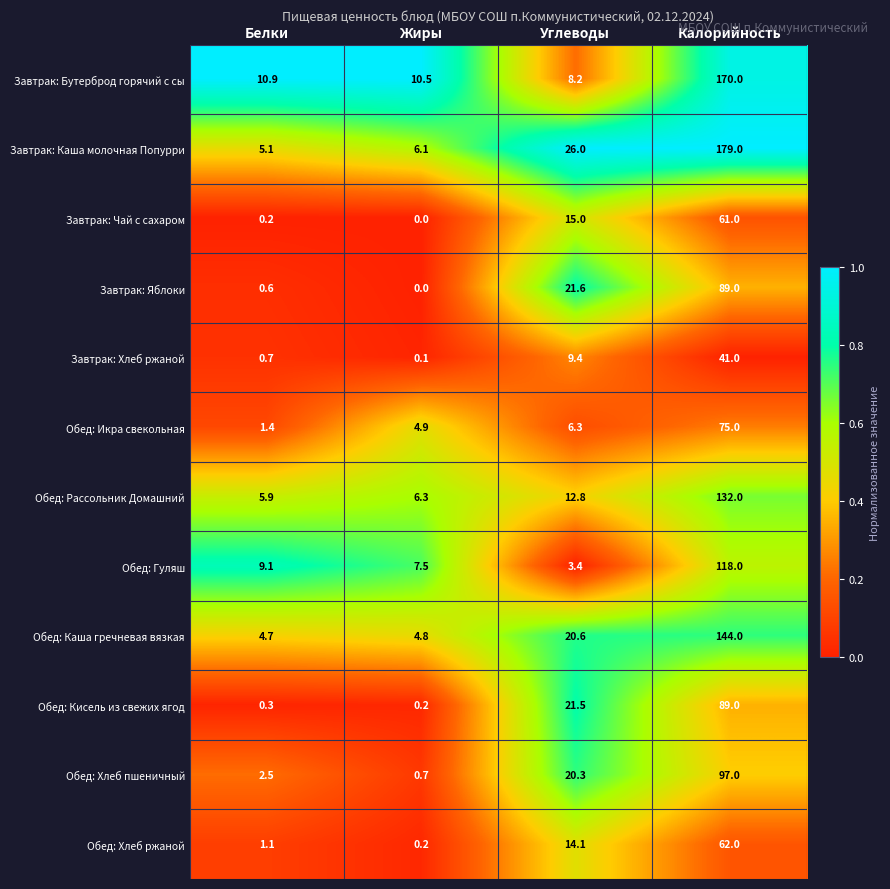

What is the sum of the Обед: Икра свекольная values at Жиры and Белки?

6.3